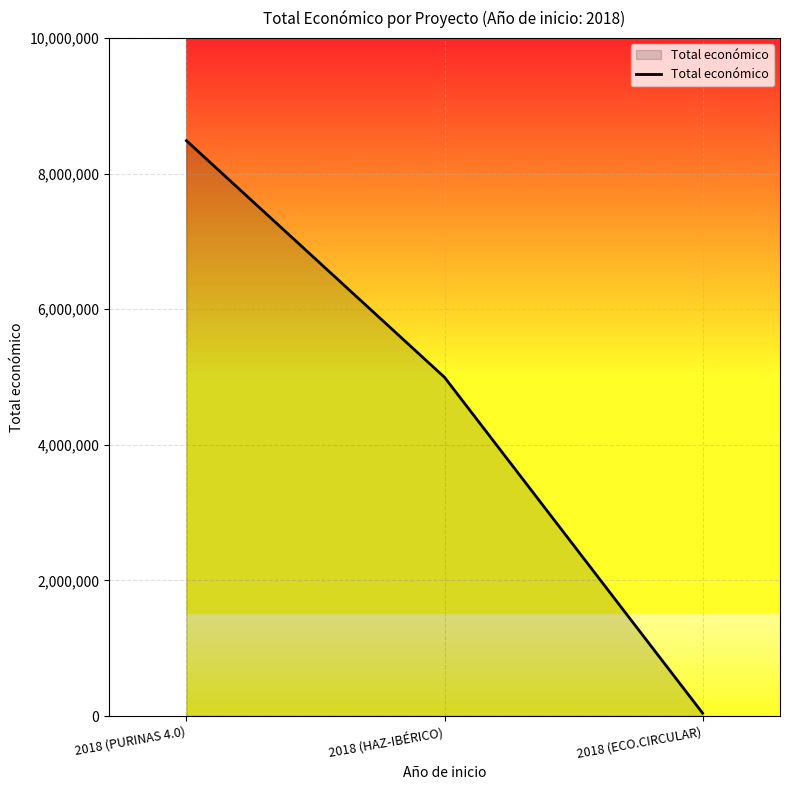

At which label does the data first exceed 4995722?

2018 (PURINAS 4.0)